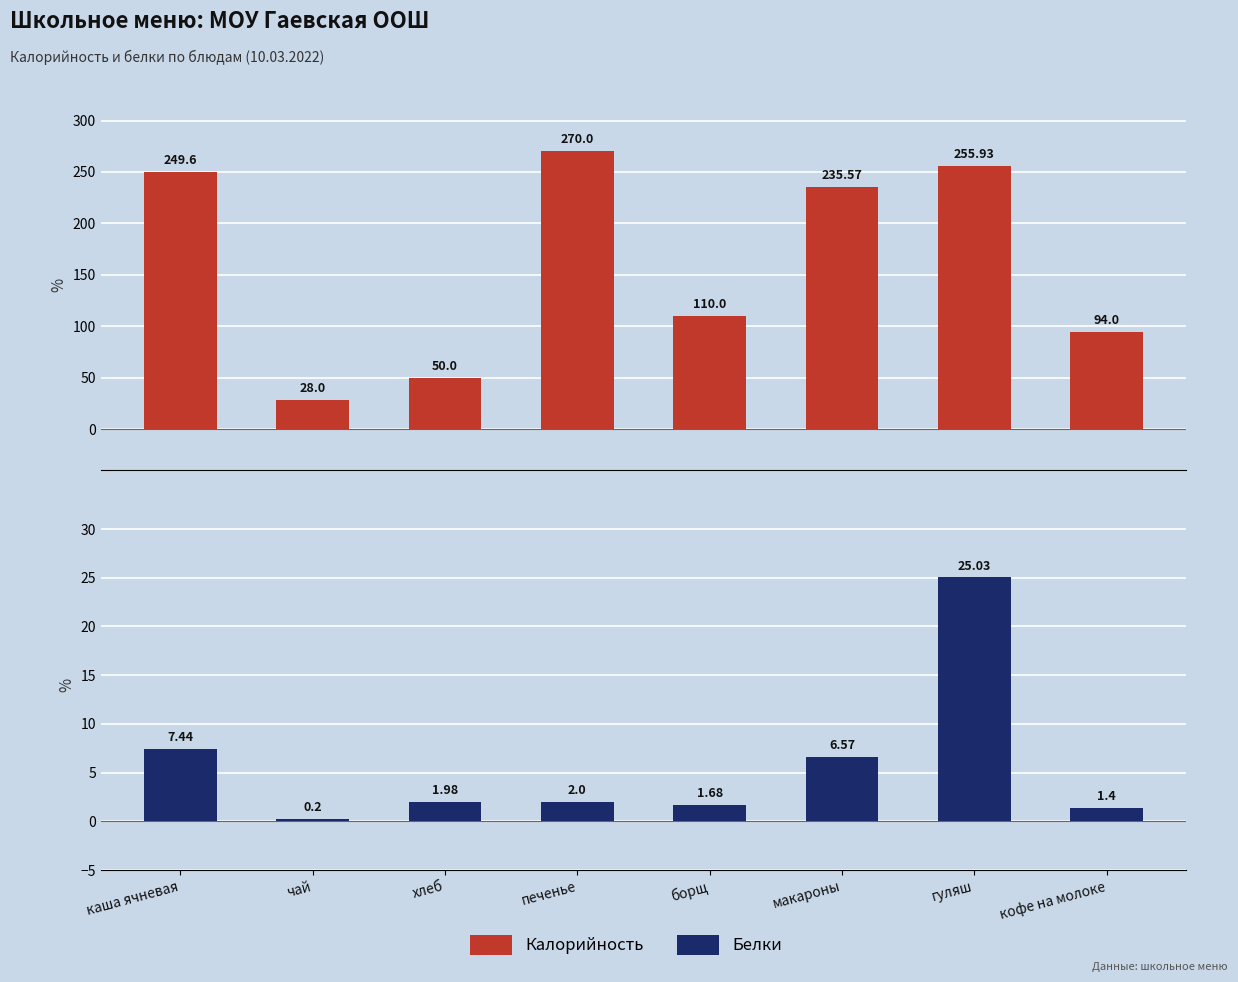

At борщ, list the series in order from smallest to largest.

Белки, Калорийность